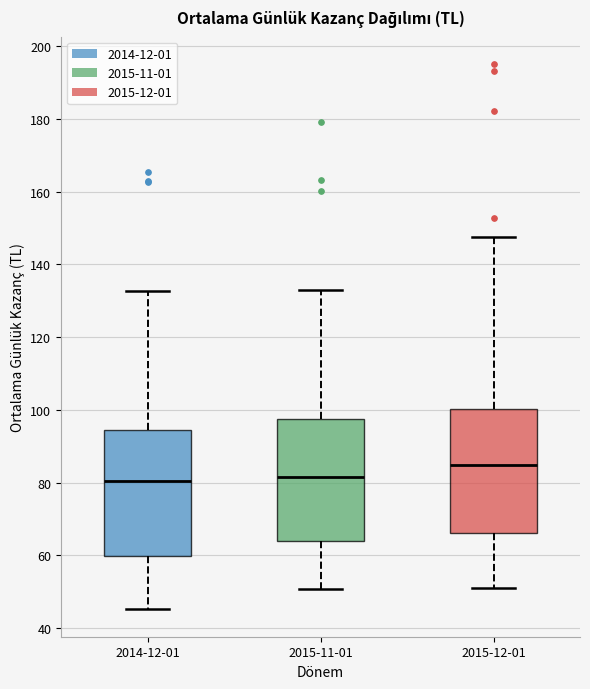

Where is the lower edge of the box for 2015-12-01 on the y-axis? The values are not printed on the chart, so give them approximately, as read against the axis.

66